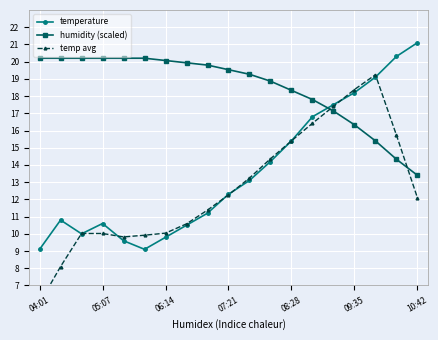

Which category has the highest value in the temperature series?

10:42